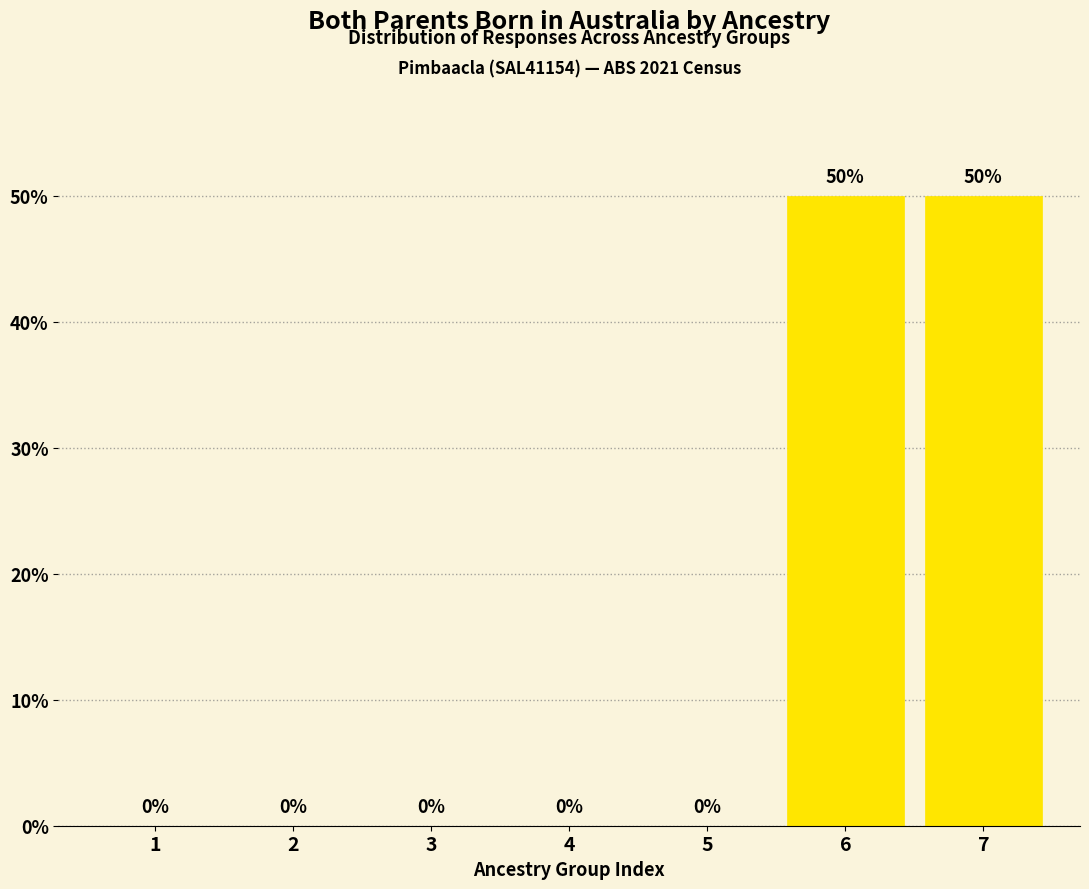

Reading right to left, what are all the values shown in this chart?

7=50	6=50	5=0	4=0	3=0	2=0	1=0